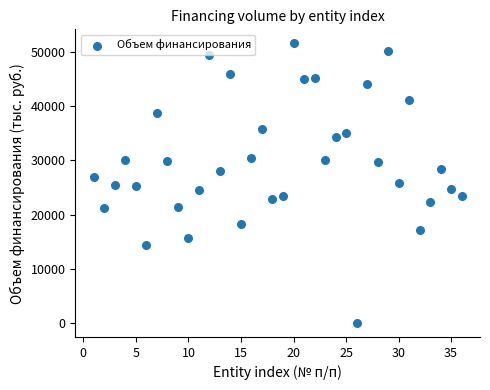

What is the range of X values (max minus min)?

35.0